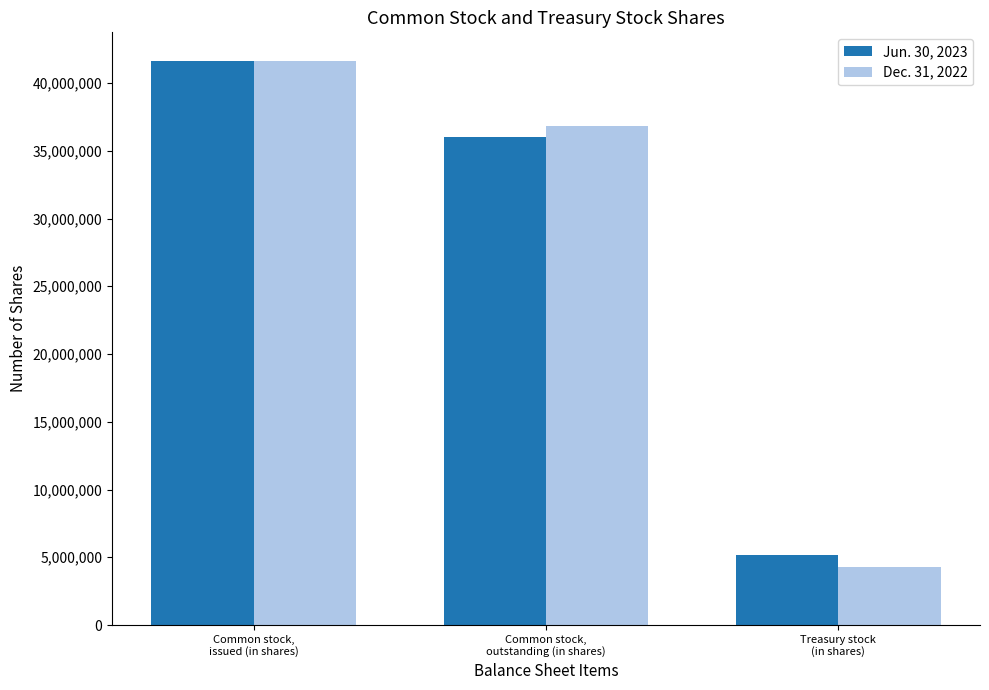

What is the total value across all series at Treasury stock
(in shares)?

9404928